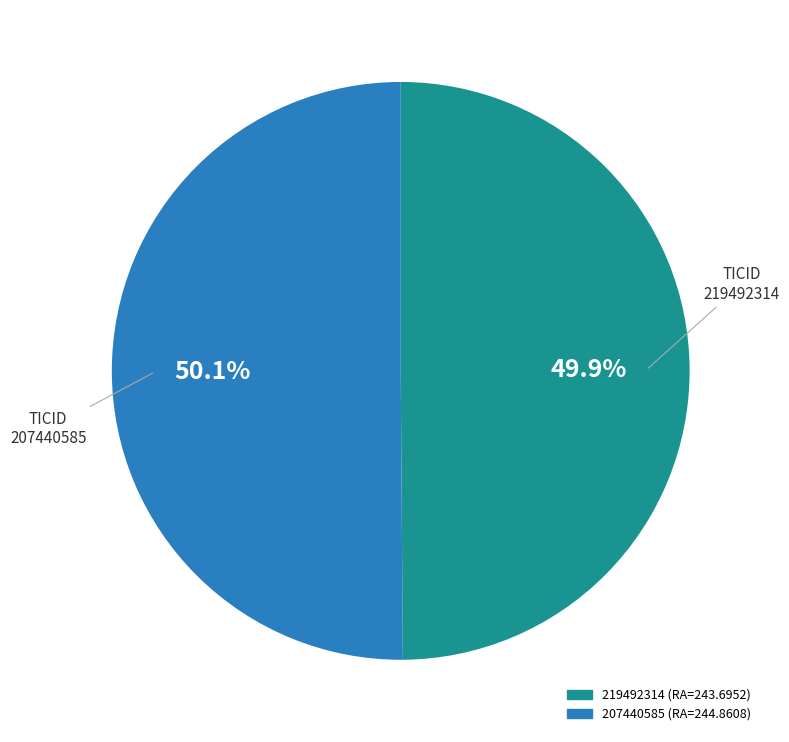

Is there a majority slice in this chart?

Yes